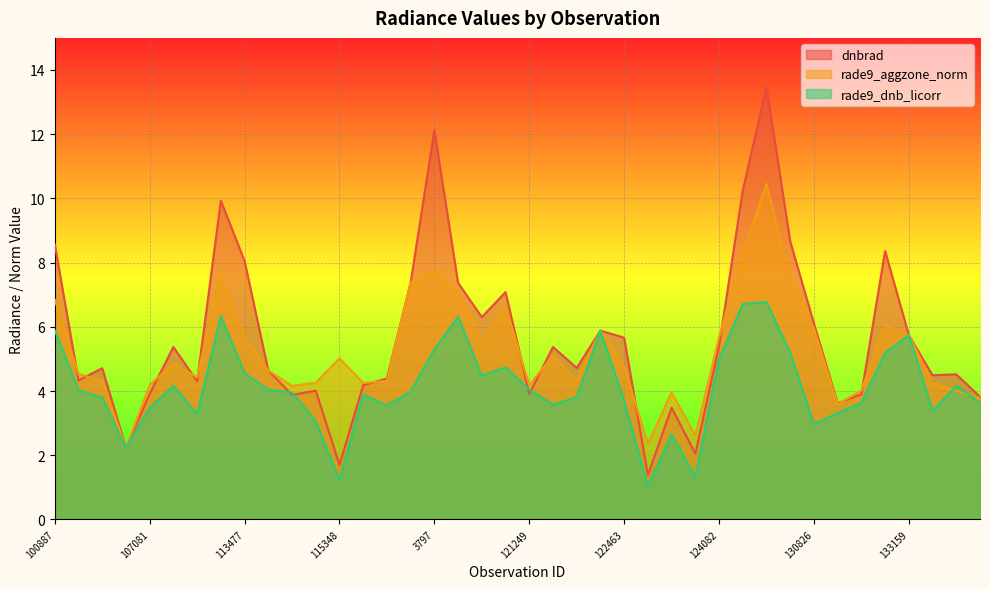

What are all the series names shown in the legend?

dnbrad, rade9_aggzone_norm, rade9_dnb_licorr